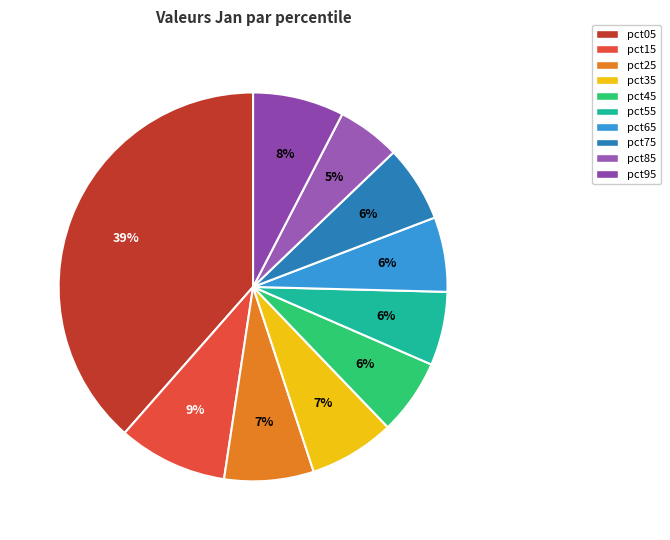

Do pct25 and pct65 together represent more than half of the pie?

No